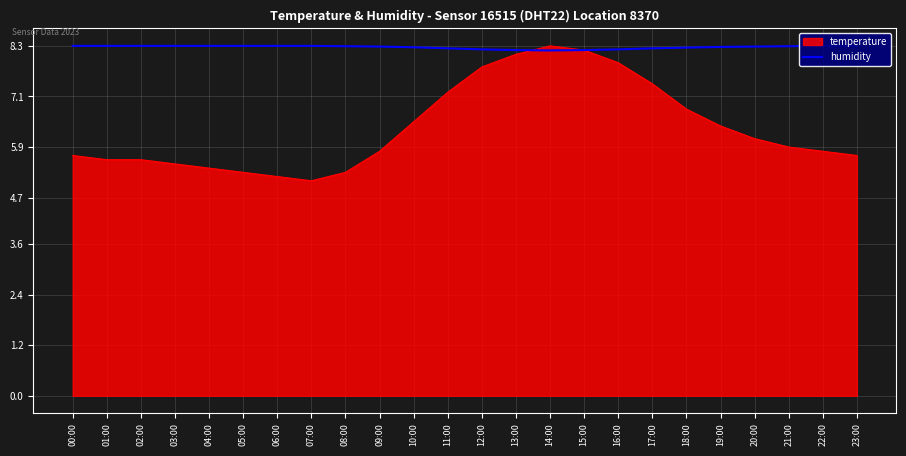

What is the maximum value shown in the chart?

8.3